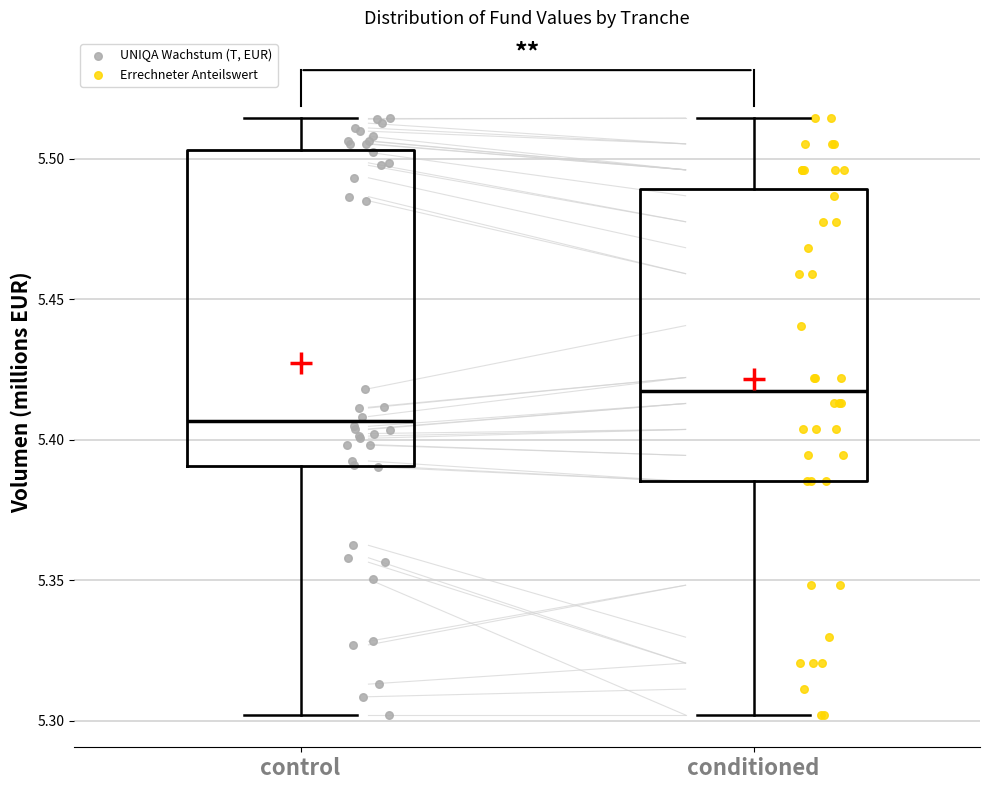

Which box has the lowest median line?

control